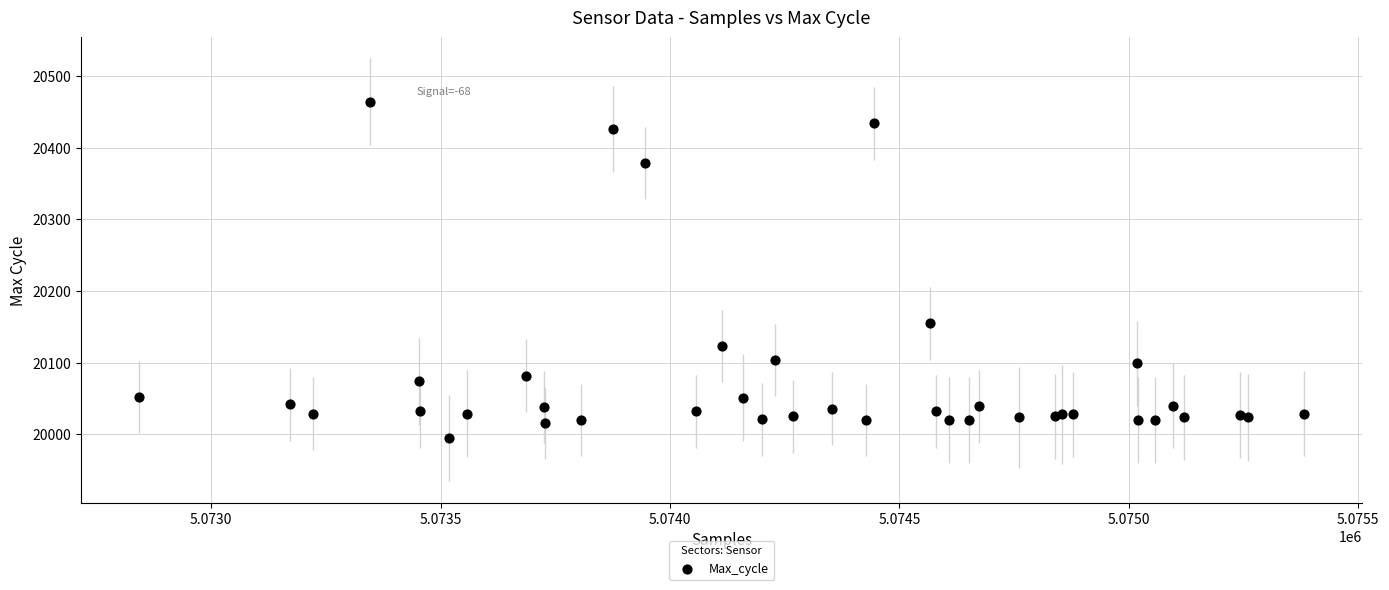

What Y value in the scatter plot is closest to 20229?

20155